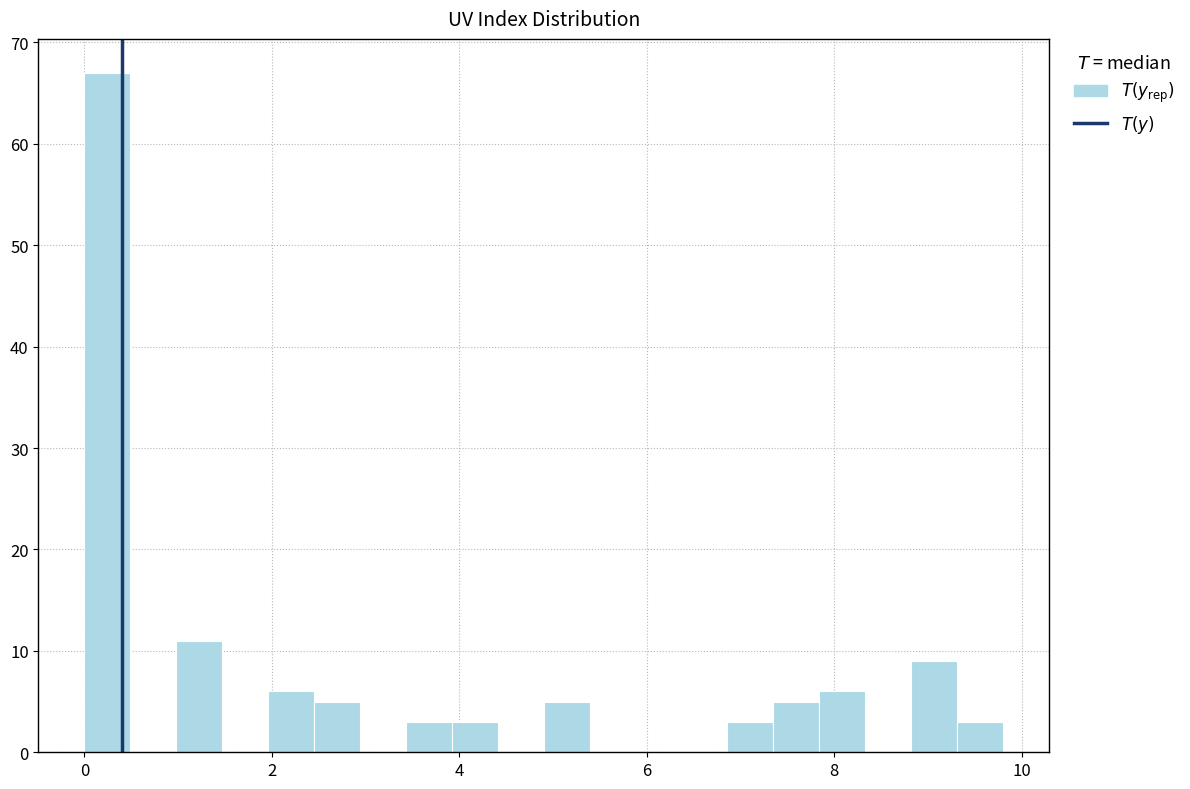

Read against the x-axis, roughly where is the centre of the tallest bar?

0.2